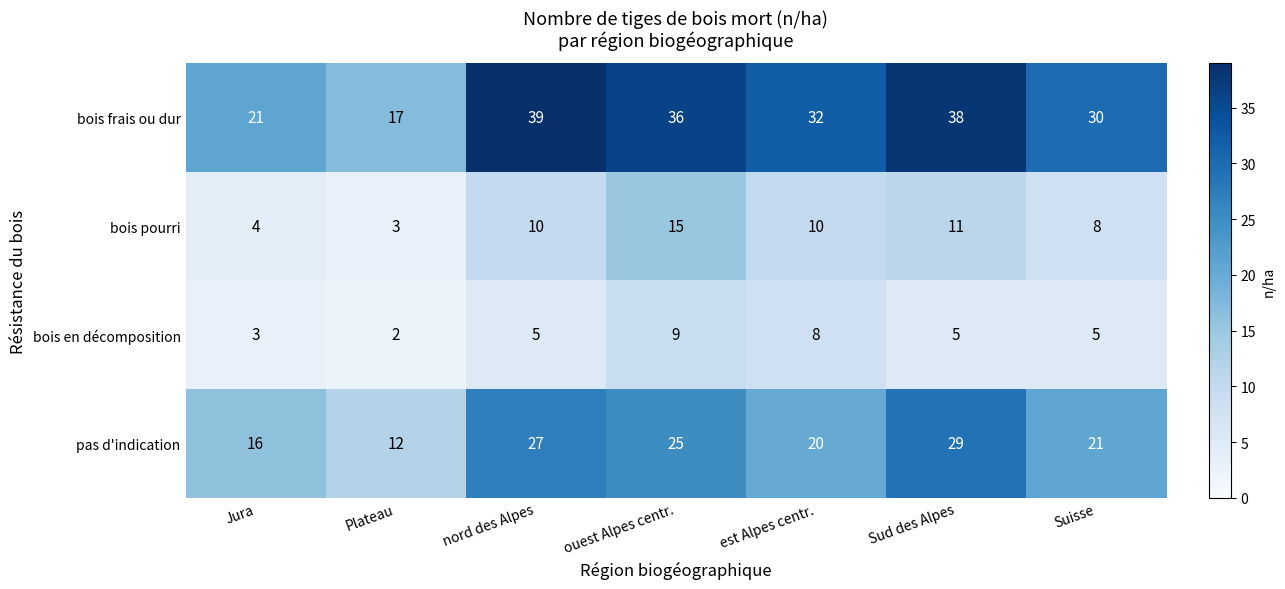

Which category has the highest value across all series?

nord des Alpes